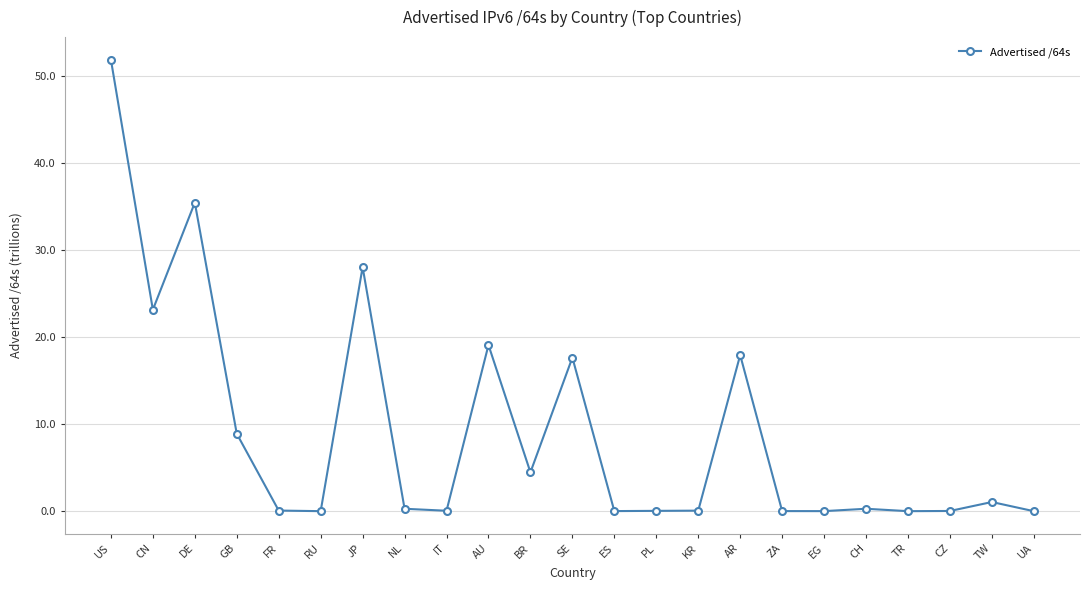

What is the difference between the second highest and second lowest values?

35.4